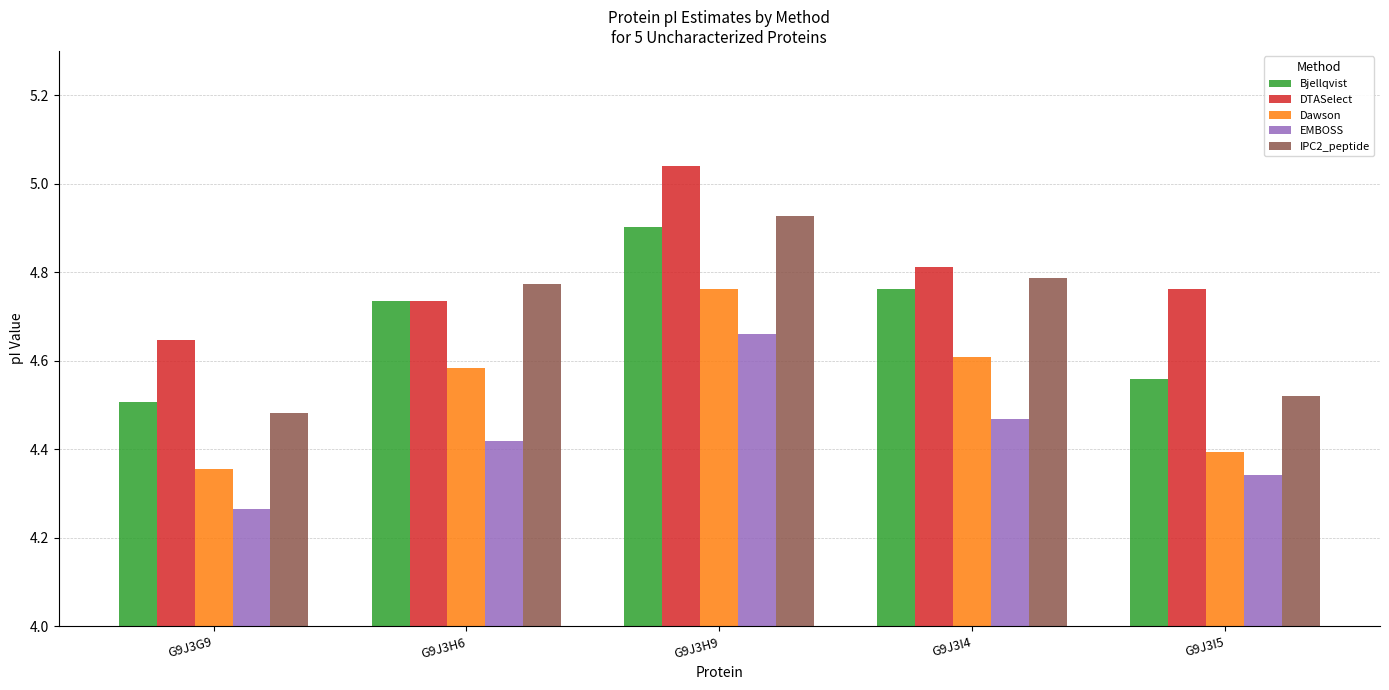

Which series changed the most between G9J3H9 and G9J3I5?

IPC2_peptide